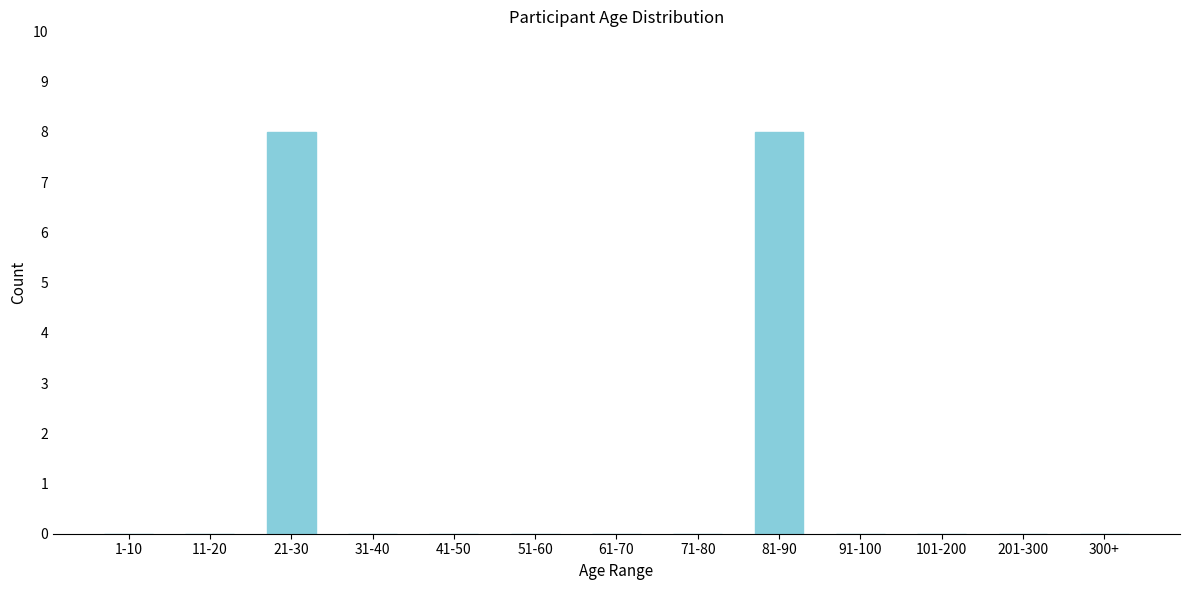

Reading right to left, list all the values displayed in this chart.

300+=0	201-300=0	101-200=0	91-100=0	81-90=8	71-80=0	61-70=0	51-60=0	41-50=0	31-40=0	21-30=8	11-20=0	1-10=0